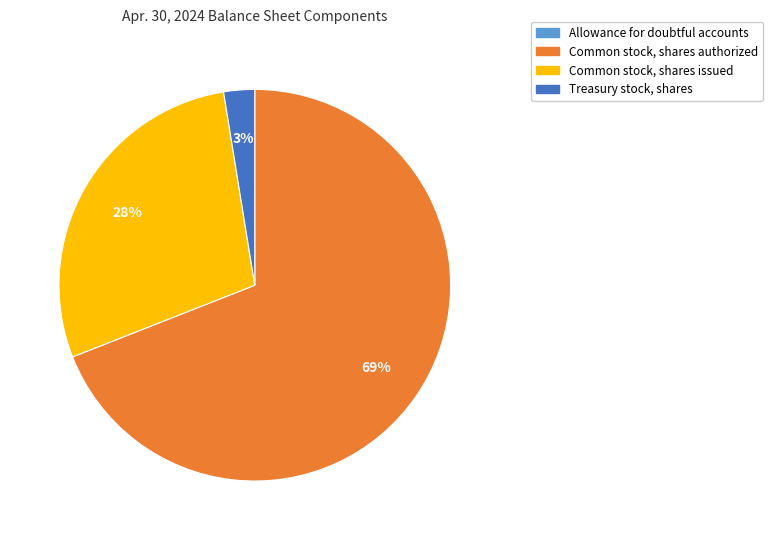

To the nearest percent, what percentage of the pie is Common stock, shares authorized?

69%